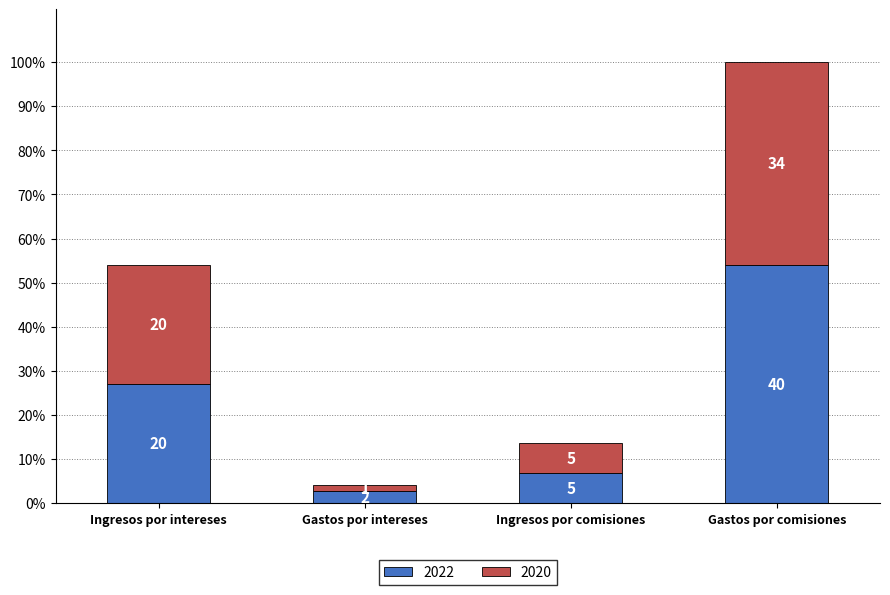

How many 2020 values are between 5 and 34?

3